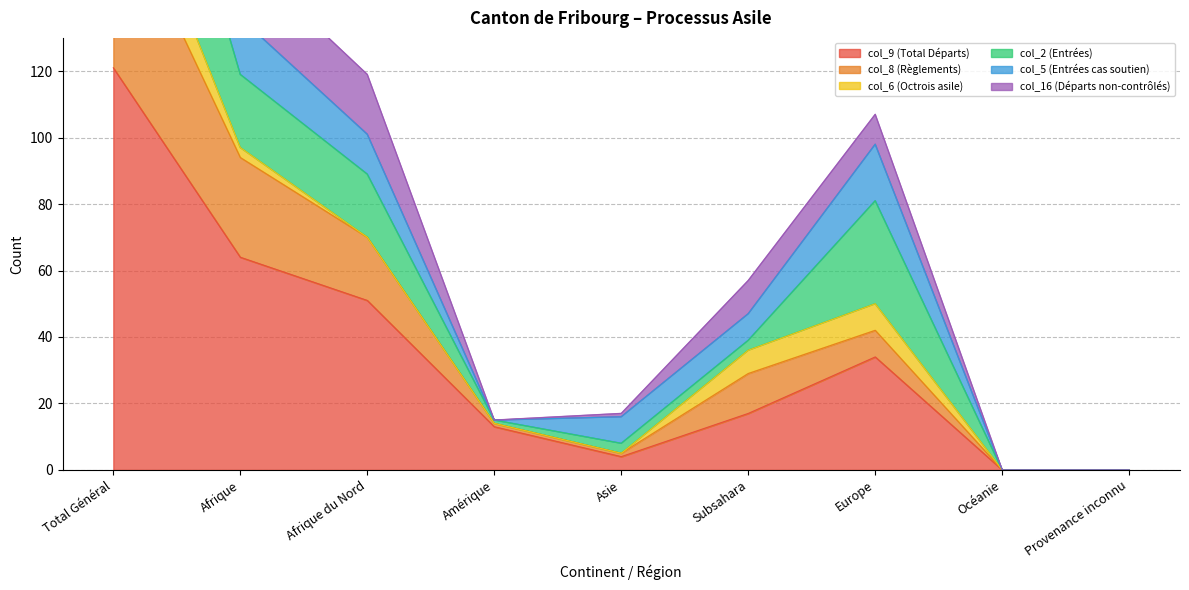

What is the sum of the col_9 (Total Départs) values at Europe and Océanie?

34